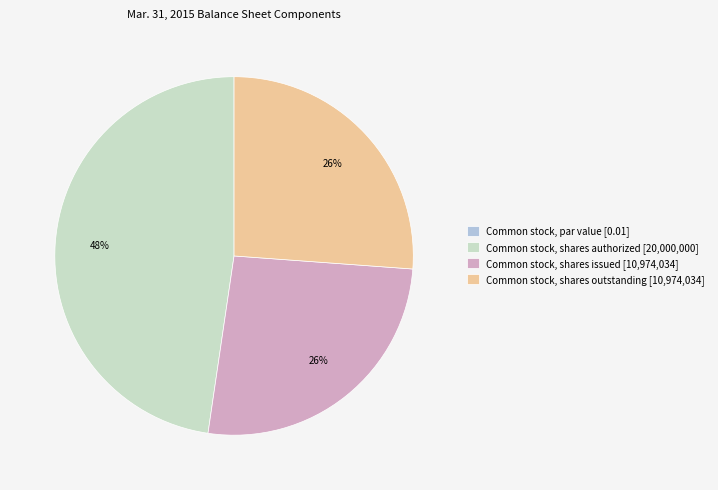

Combined, do Common stock, shares issued [10,974,034] and Common stock, shares outstanding [10,974,034] account for over 50%?

Yes